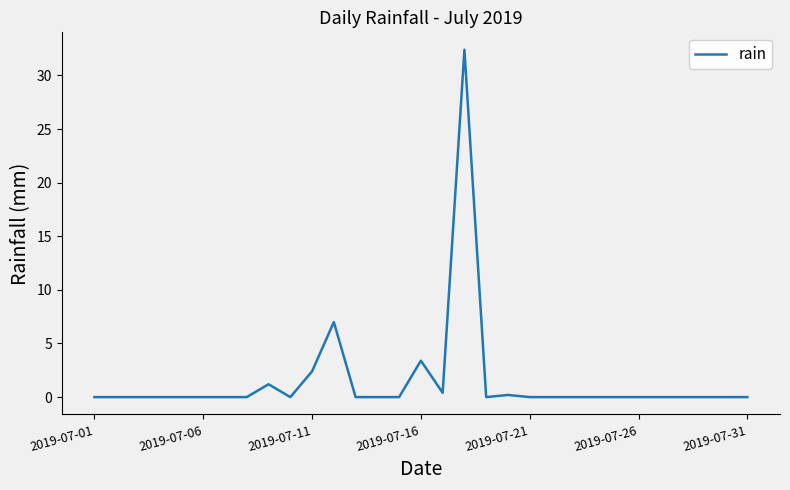

What is the sum of all values?

47.0